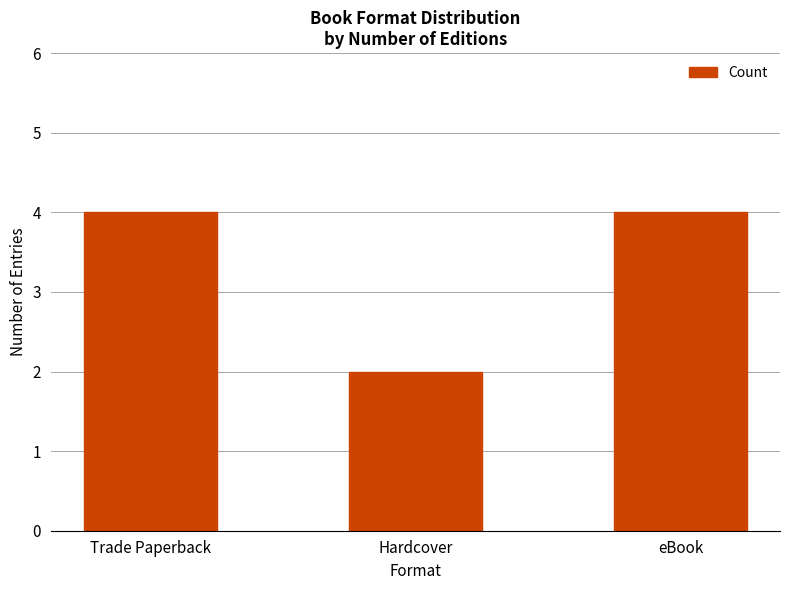

What is the change in value from Trade Paperback to Hardcover?

-2